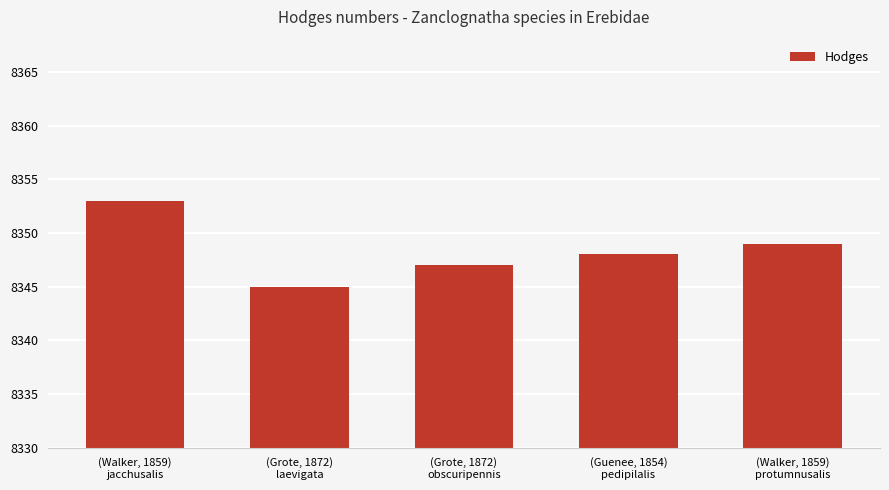

Does the chart contain any negative values?

No